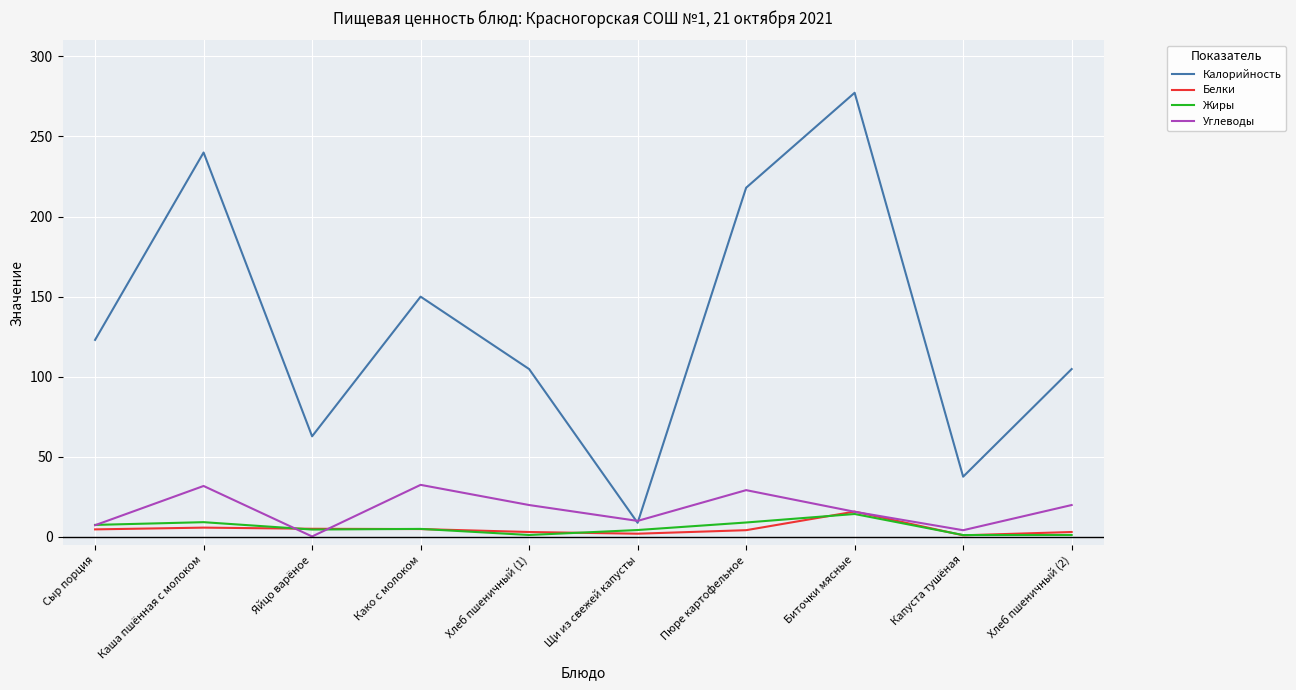

True or false: Белки and Калорийность intersect in this chart.

False